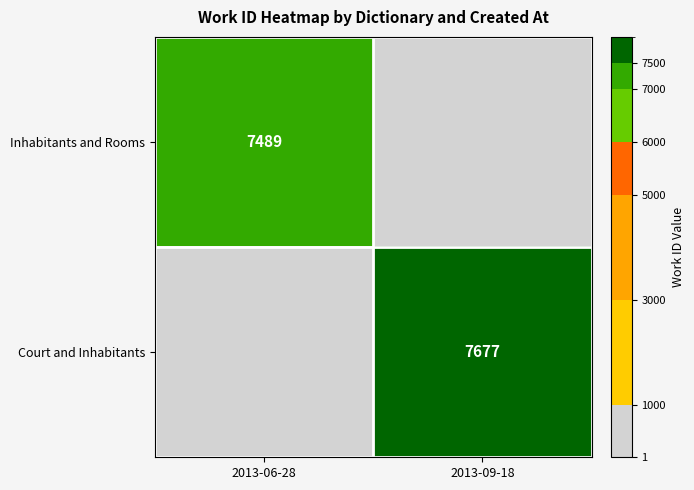

The Inhabitants and Rooms series shows 7489 at 2013-06-28. True or false?

True